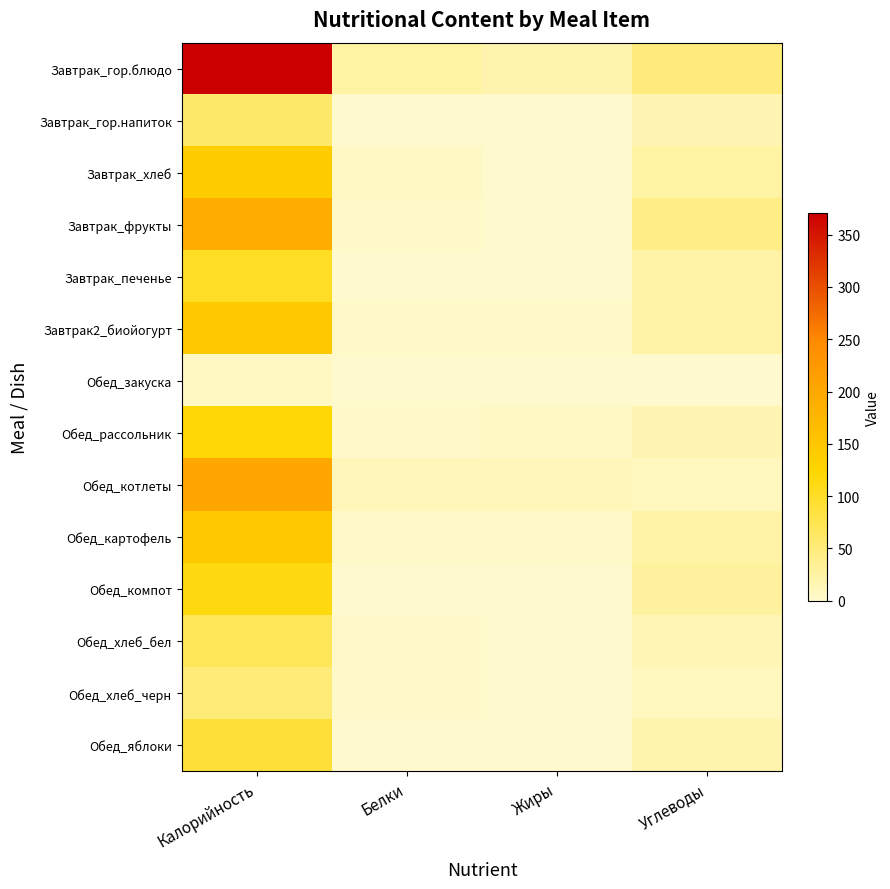

Which series has the largest range (max minus min)?

Завтрак_гор.блюдо